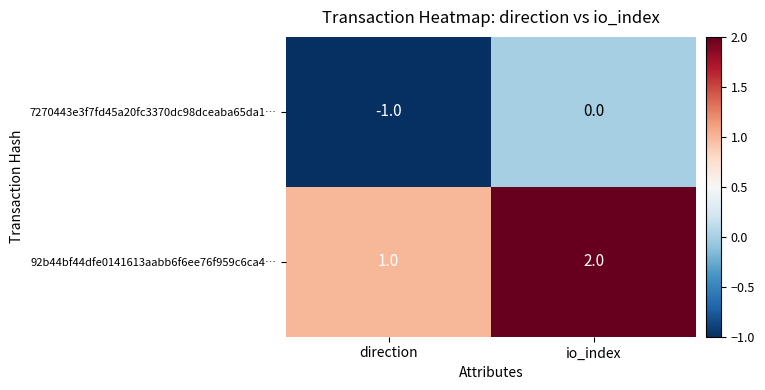

List the series in order of their peak value, highest first.

92b44bf44dfe0141613aabb6f6ee76f959c6ca4…, 7270443e3f7fd45a20fc3370dc98dceaba65da1…